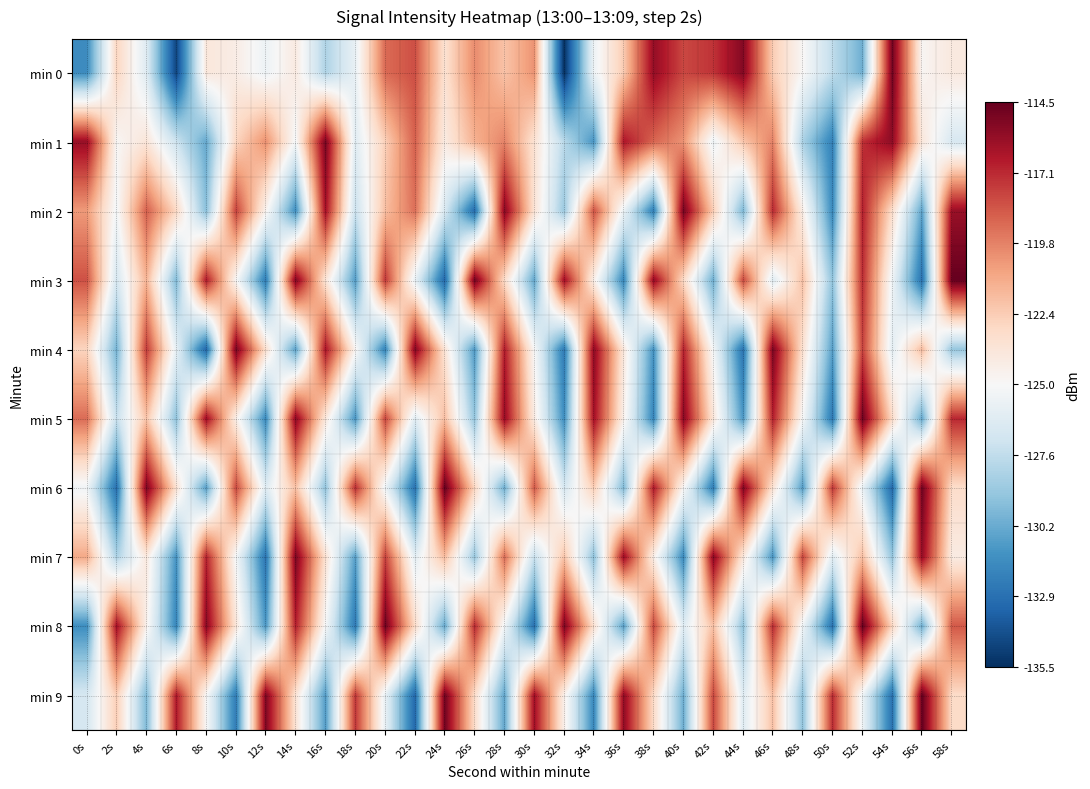

Which series changed the most between 6s and 18s?

min 0